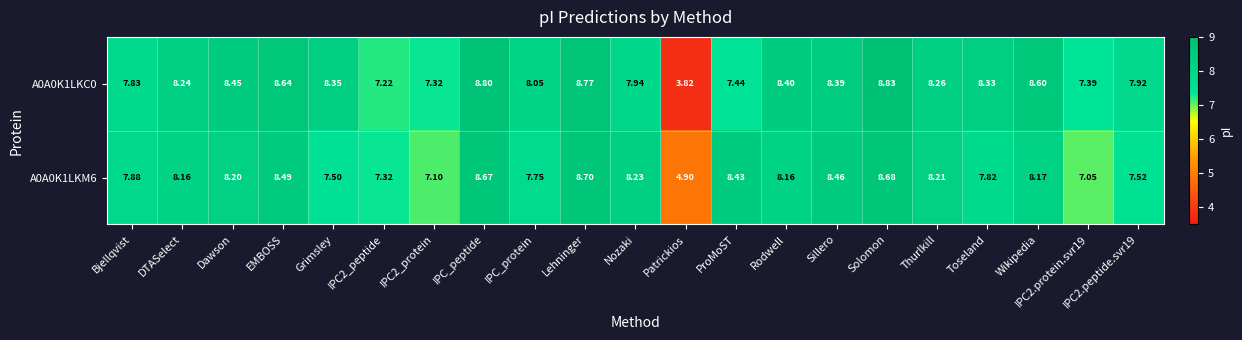

List the series in order of their peak value, lowest first.

A0A0K1LKM6, A0A0K1LKC0